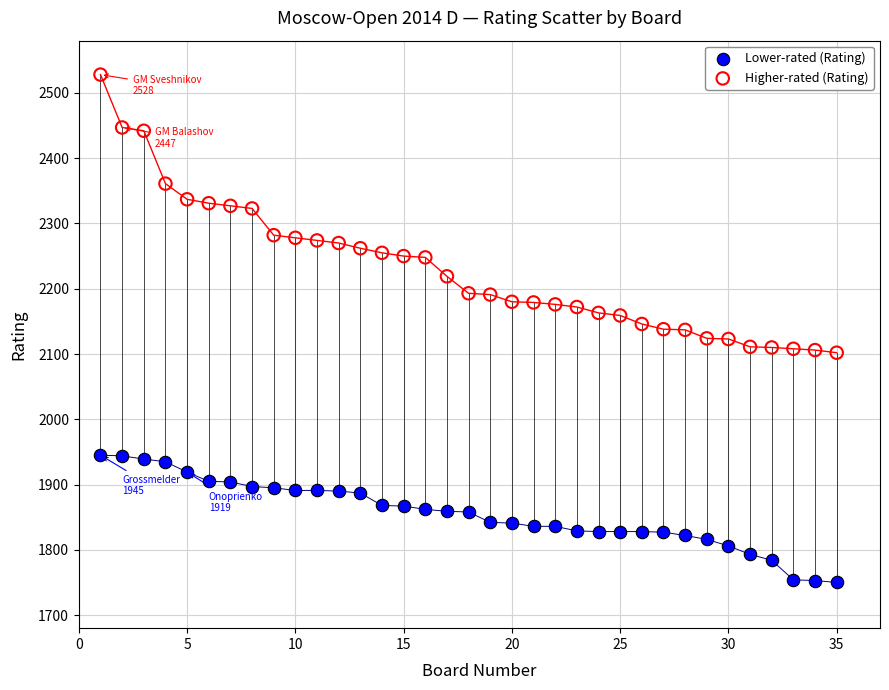

Which series reaches the minimum Y coordinate?

Lower-rated (Rating)